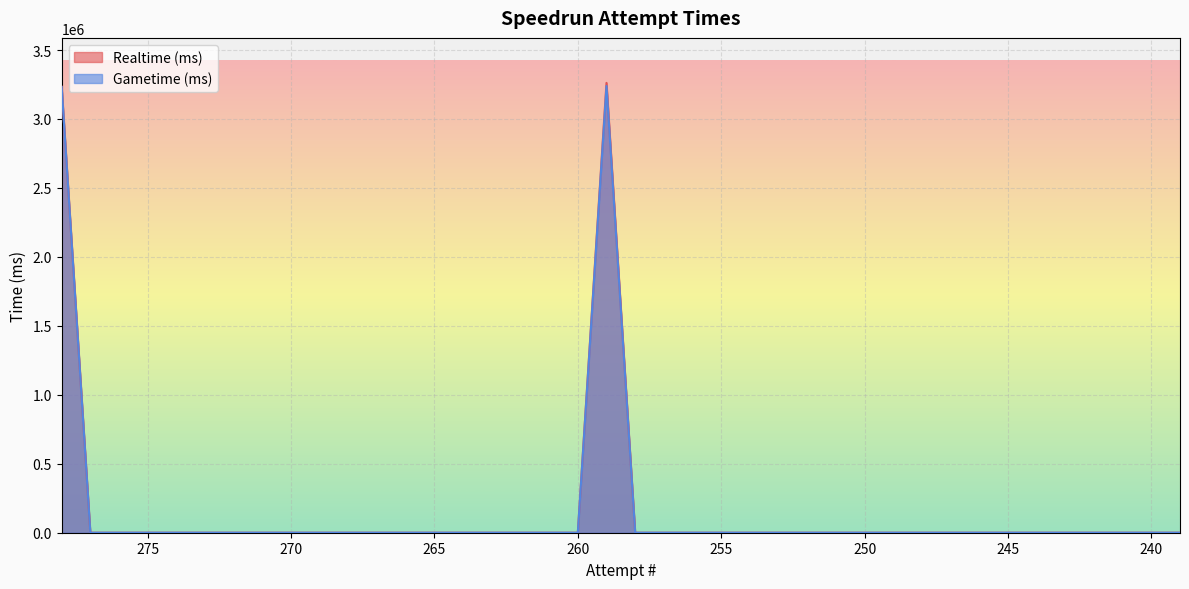

List the series in order of their peak value, lowest first.

Gametime (ms), Realtime (ms)